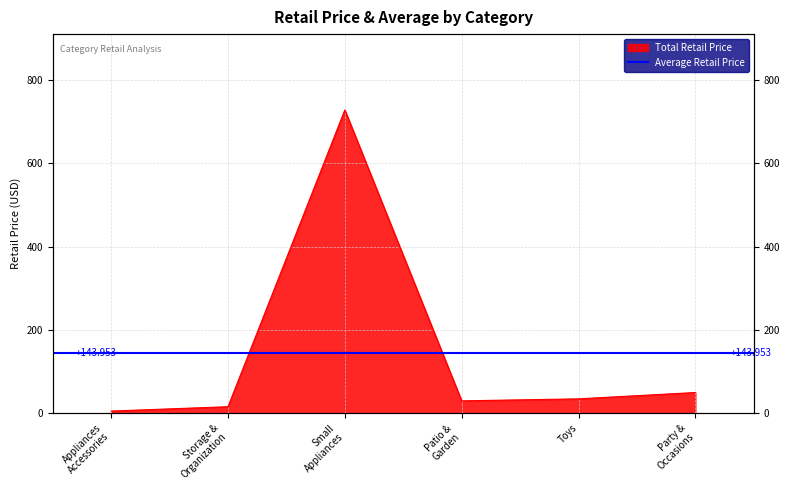

At which category does the data reach its first local peak?

Small Appliances